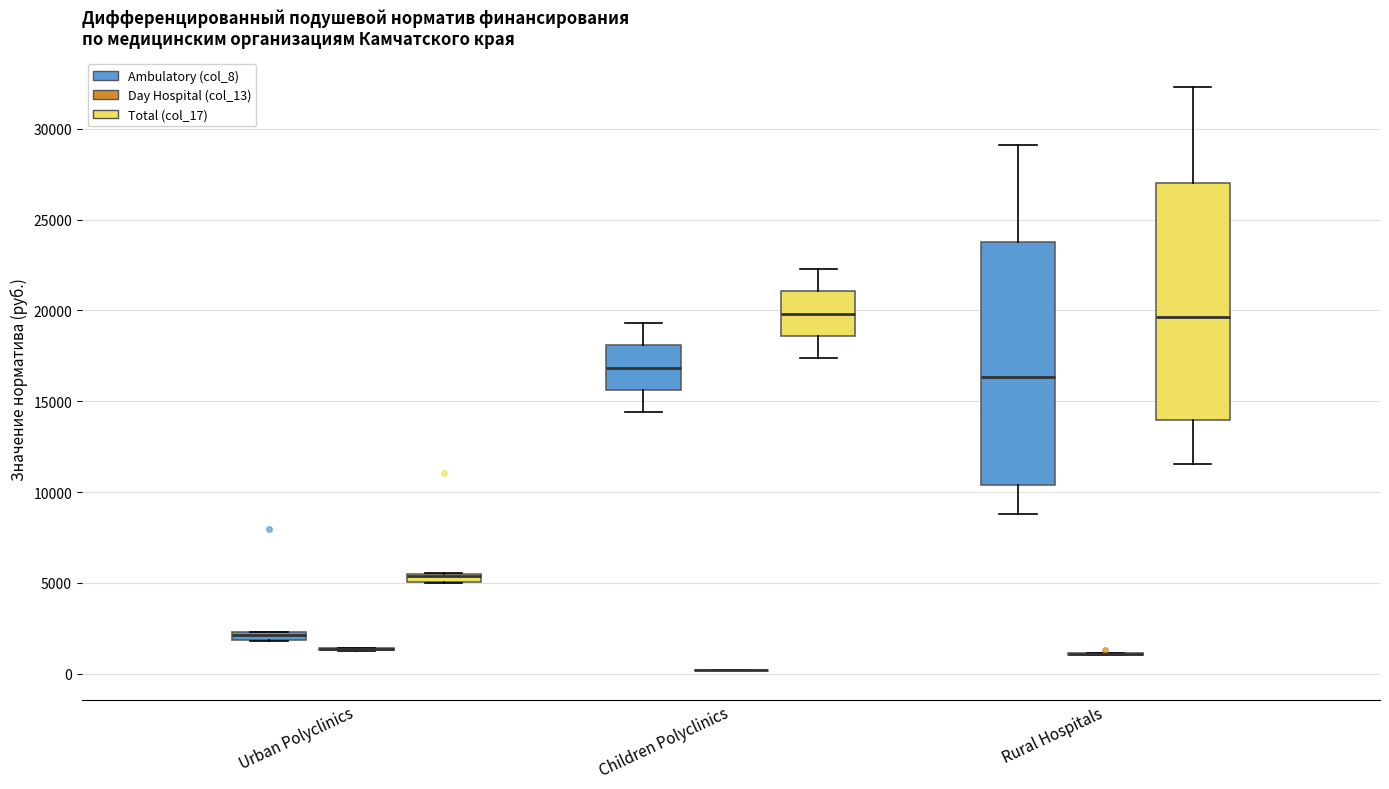

Where is the upper edge of the box for Rural Hospitals (Total (col_17)) on the y-axis? The values are not printed on the chart, so give them approximately, as read against the axis.

27000